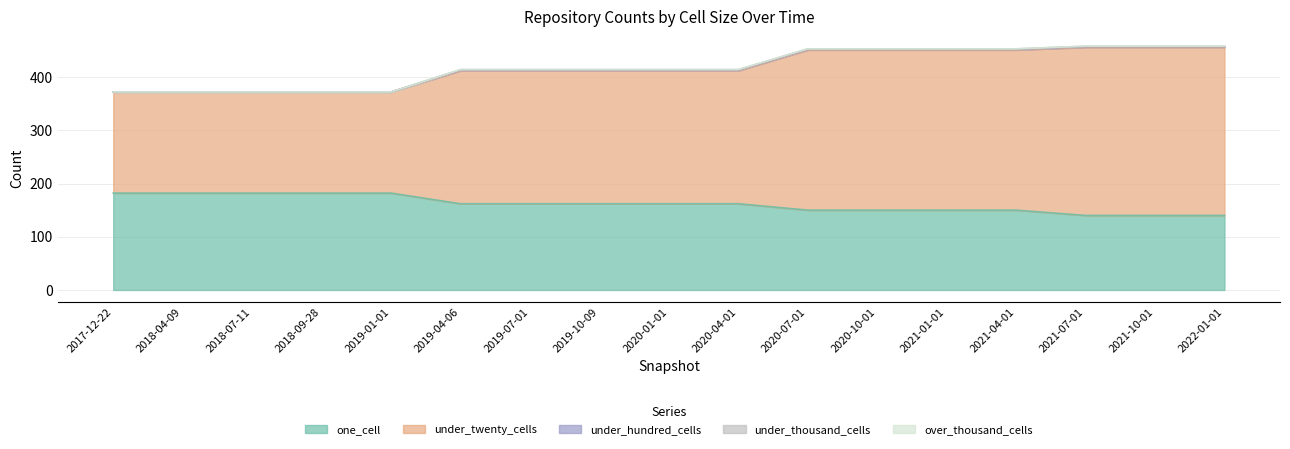

Which series has the largest range (max minus min)?

under_twenty_cells